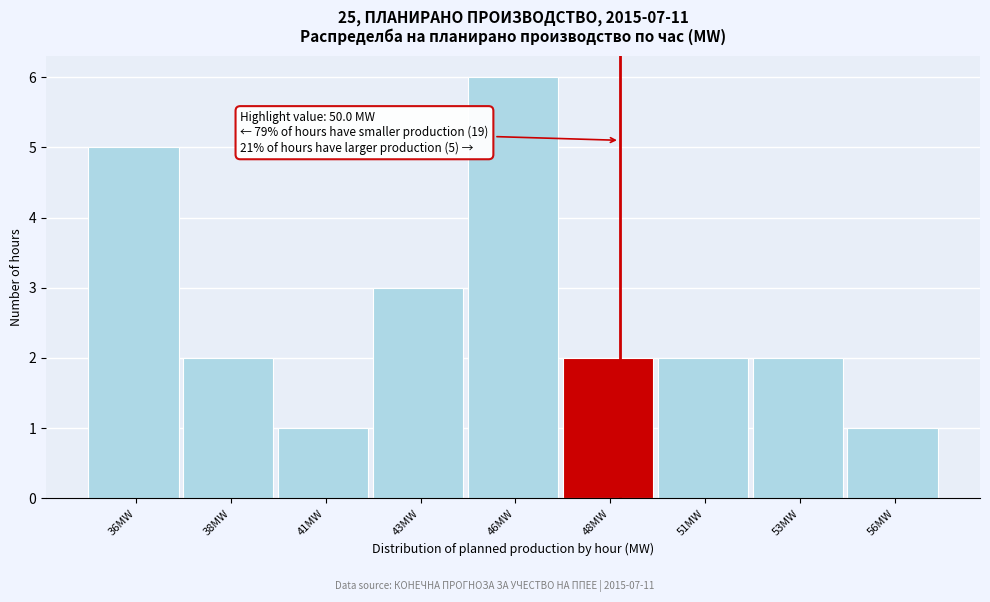

Reading left to right, transcribe all the data shown in this chart.

5	2	1	3	6	2	2	2	1